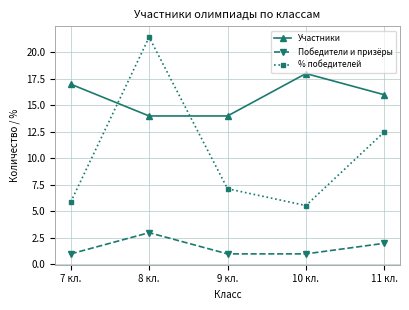

What is the value of the % победителей point at the 5th from the left?

12.5